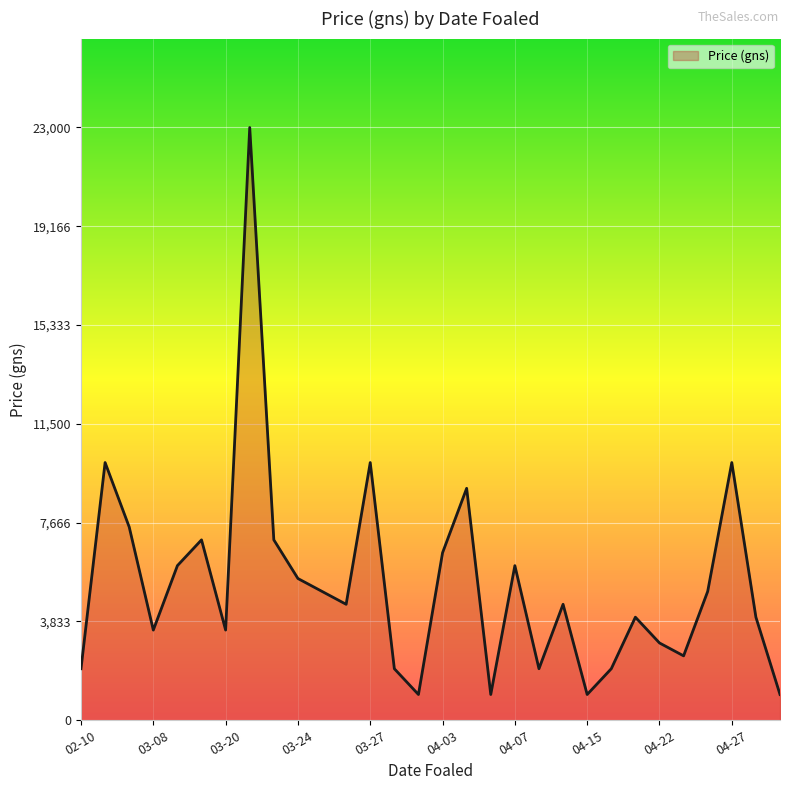

What is the difference between the maximum and minimum values?

22000